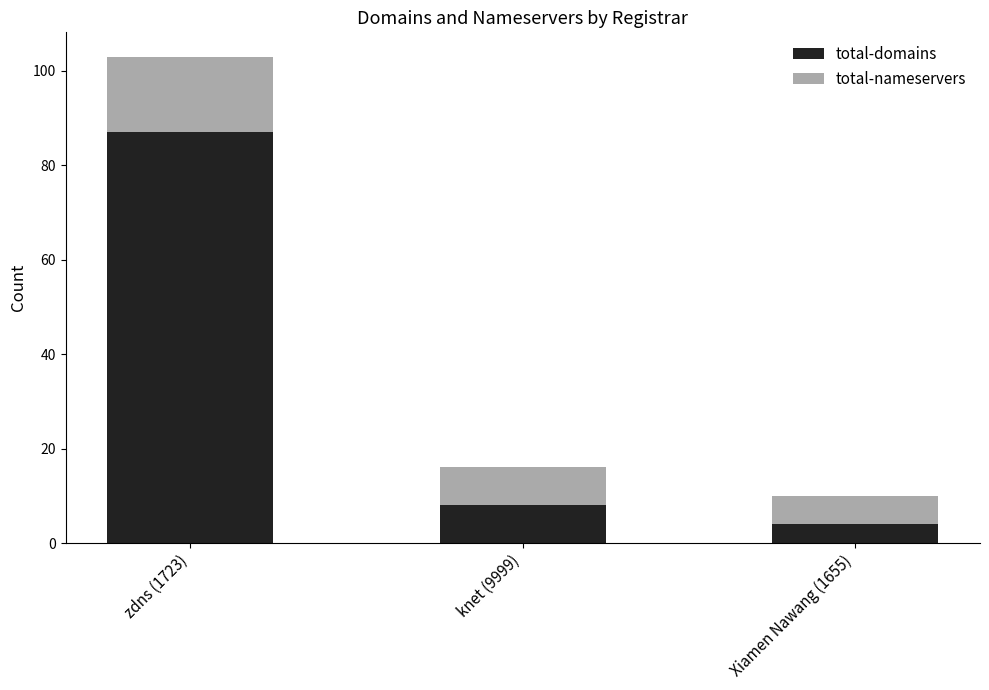

Reading right to left, transcribe the values for total-domains.

4	8	87